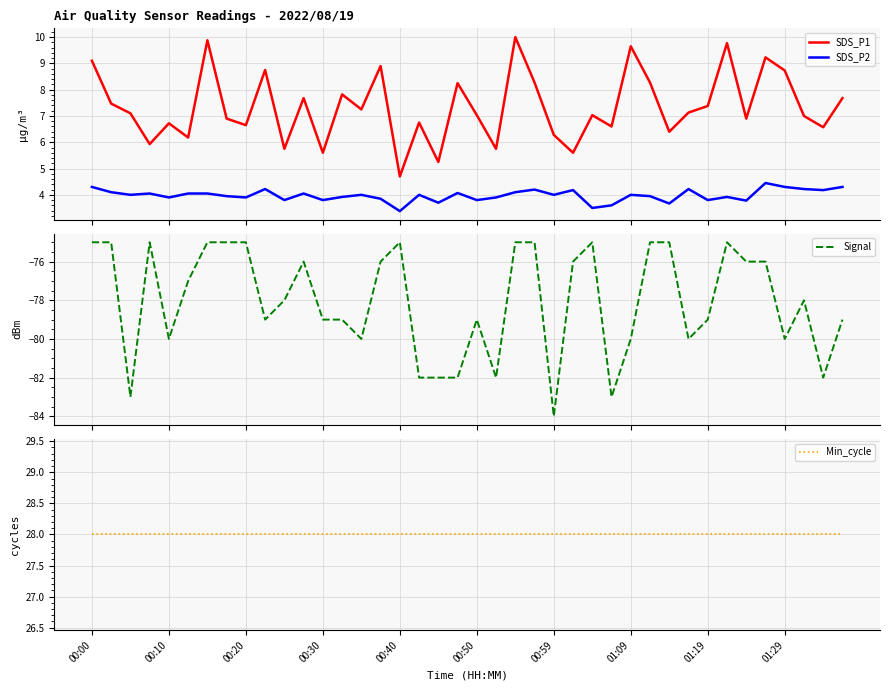

The Min_cycle series shows 10.1 at 13. True or false?

False